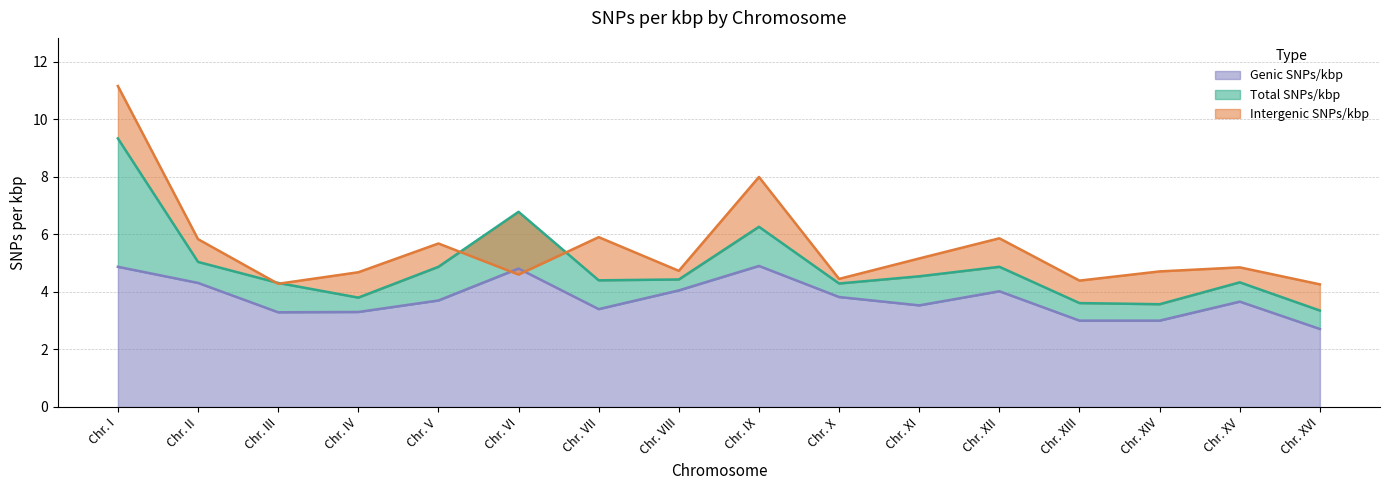

List the labels in order of Genic SNPs/kbp value, smallest first.

Chr. XVI, Chr. XIII, Chr. XIV, Chr. III, Chr. IV, Chr. VII, Chr. XI, Chr. XV, Chr. V, Chr. X, Chr. XII, Chr. VIII, Chr. II, Chr. VI, Chr. I, Chr. IX